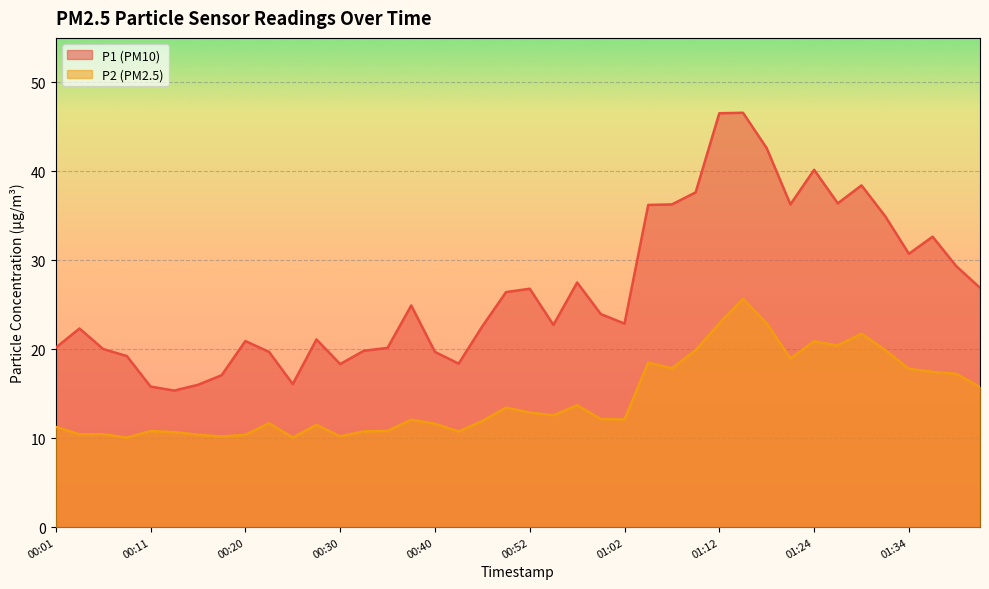

Between 00:52 and 00:57, which is larger?

00:57